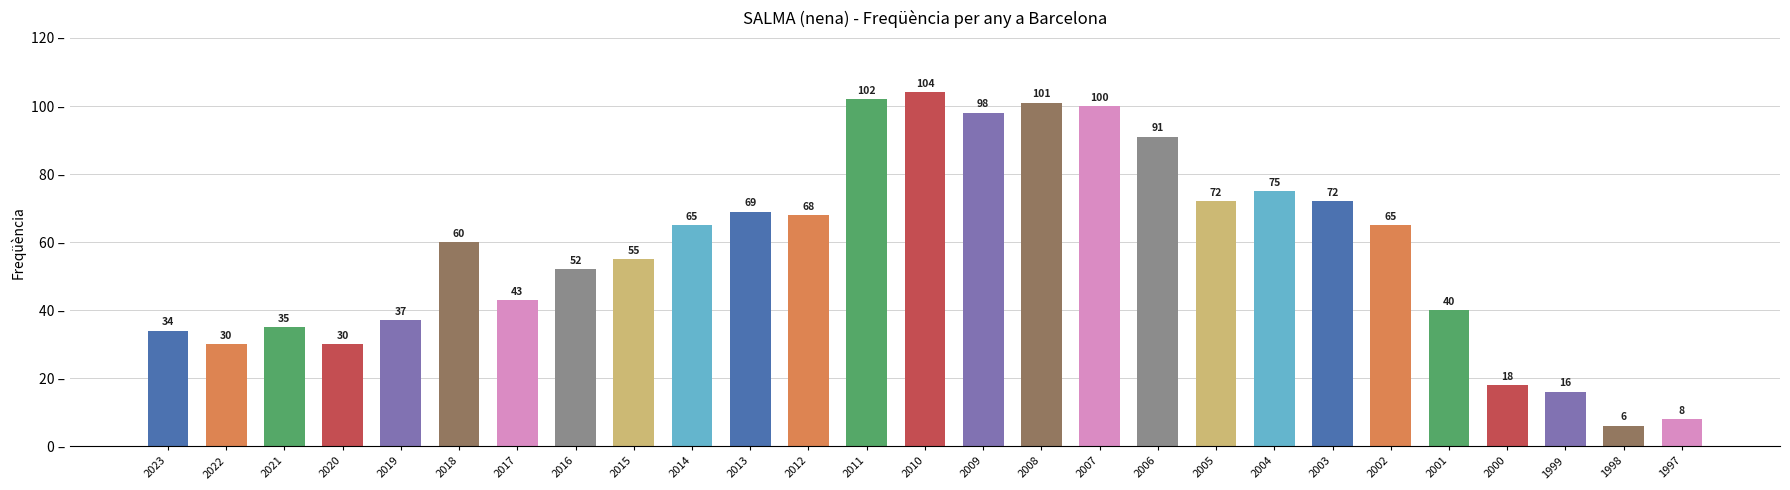

What is the ratio of the value at 2004 to the value at 2011?

0.7